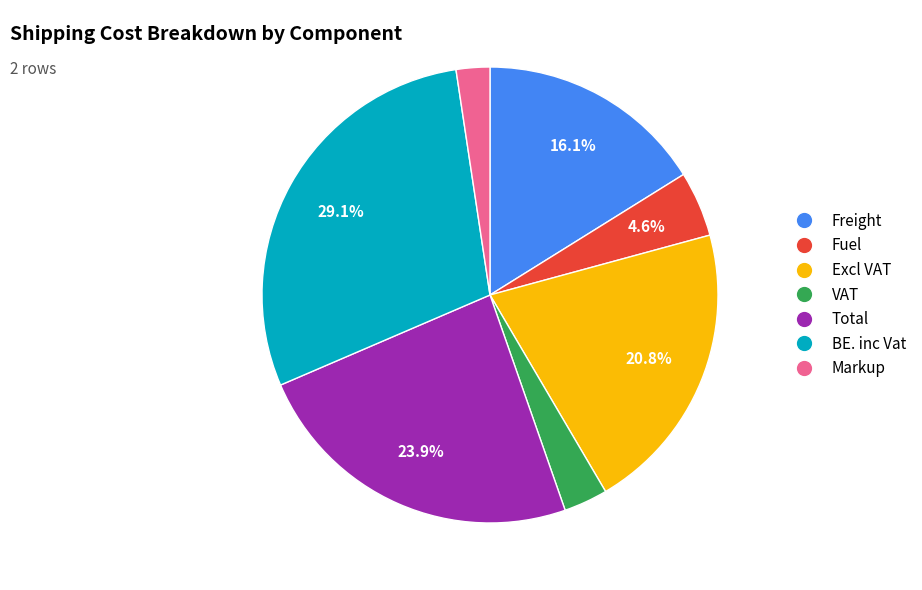

Does any single category account for the majority?

No